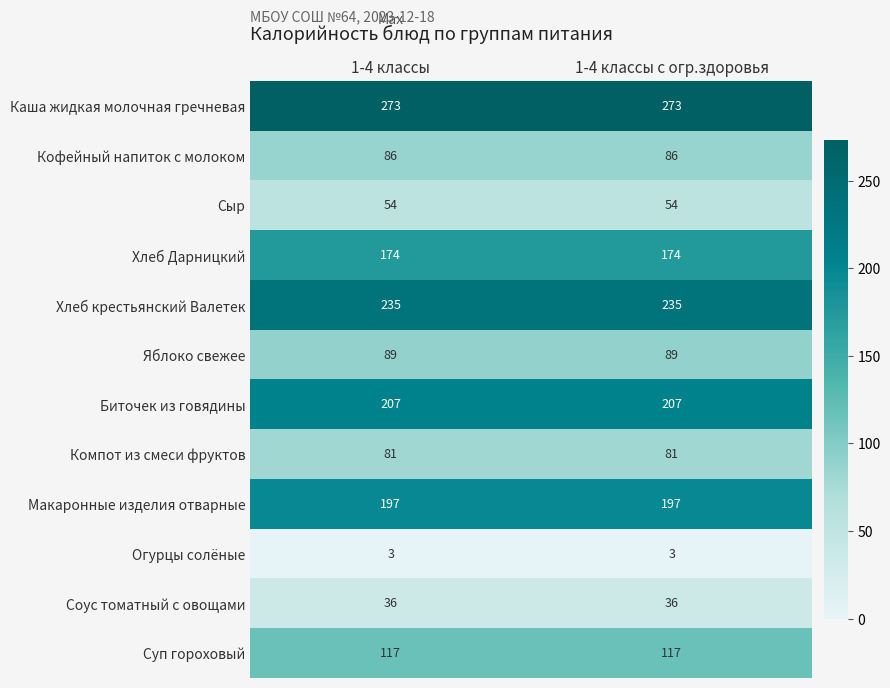

Count the number of data series in this chart.

12